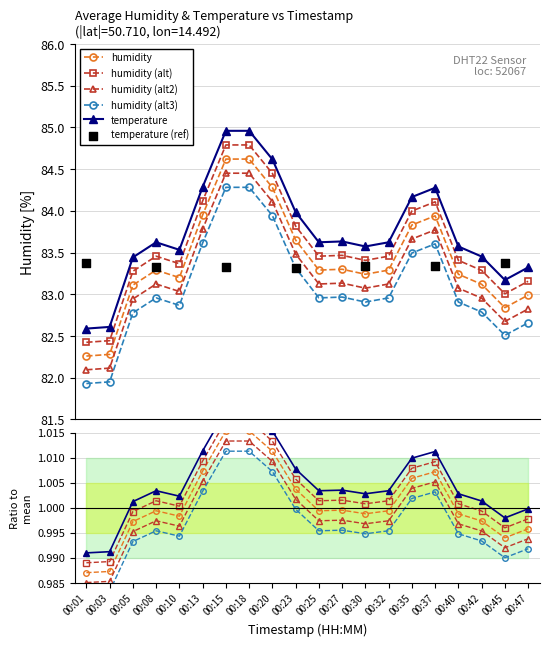

What is the change in value from 00:20 to 00:35?

-0.4